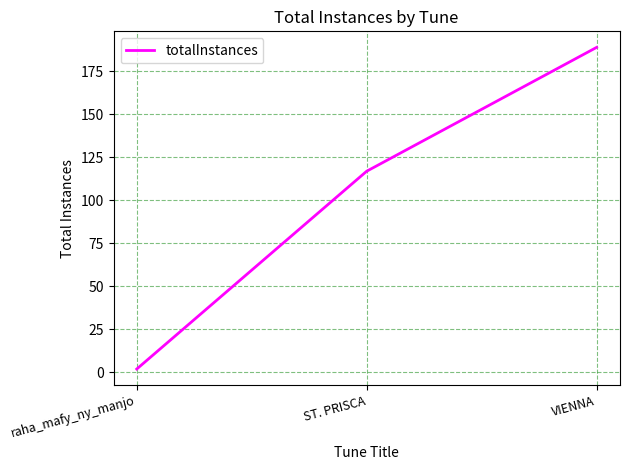

The value at ST. PRISCA is 190. True or false?

False